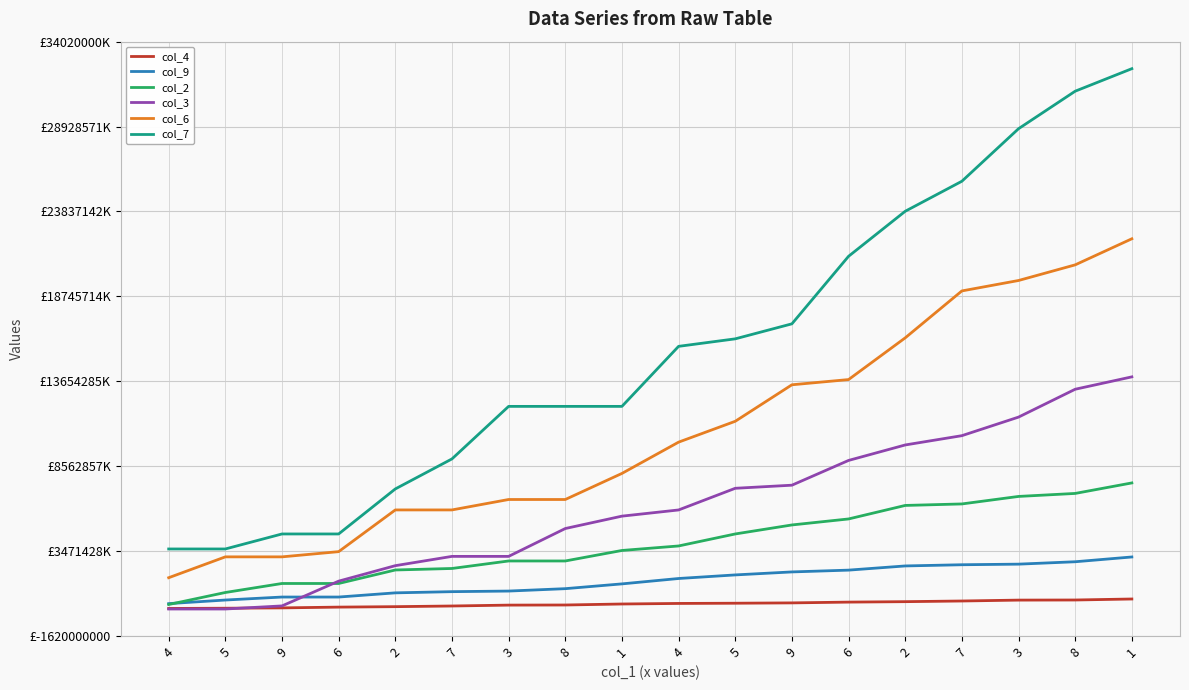

Is this an area chart (filled region under the line)?

No